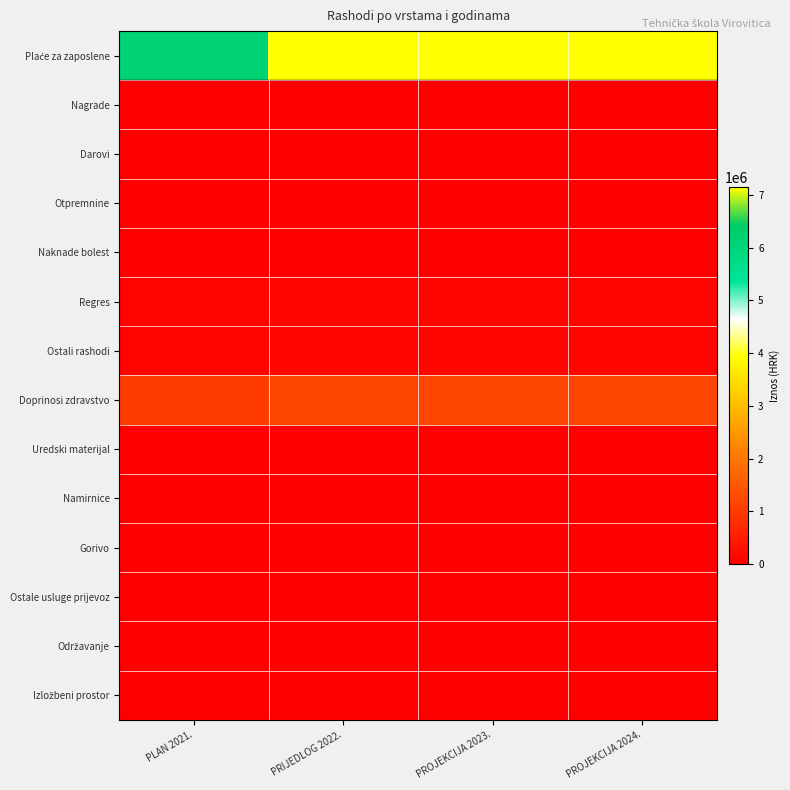

Which has a higher value, PLAN 2021. or PROJEKCIJA 2023.?

PROJEKCIJA 2023.